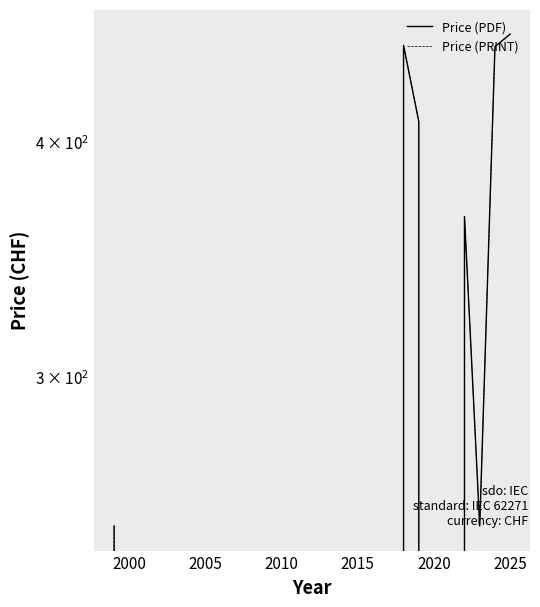

What is the highest value of the Price (PRINT) series?

456.2